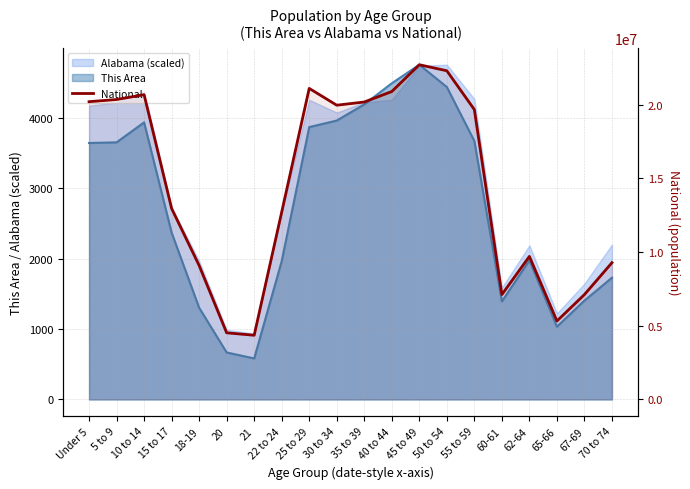

At which label is the value closest to 13531442?

15 to 17